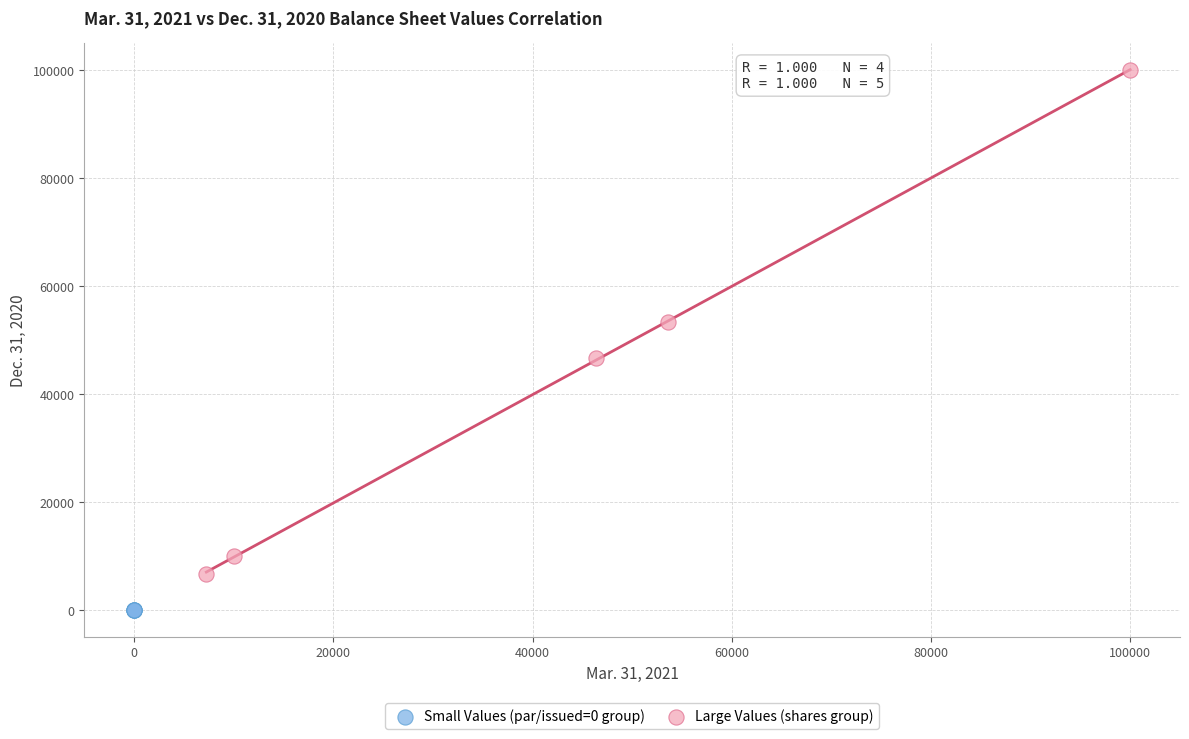

Which series reaches the maximum Y coordinate?

Large Values (shares group)